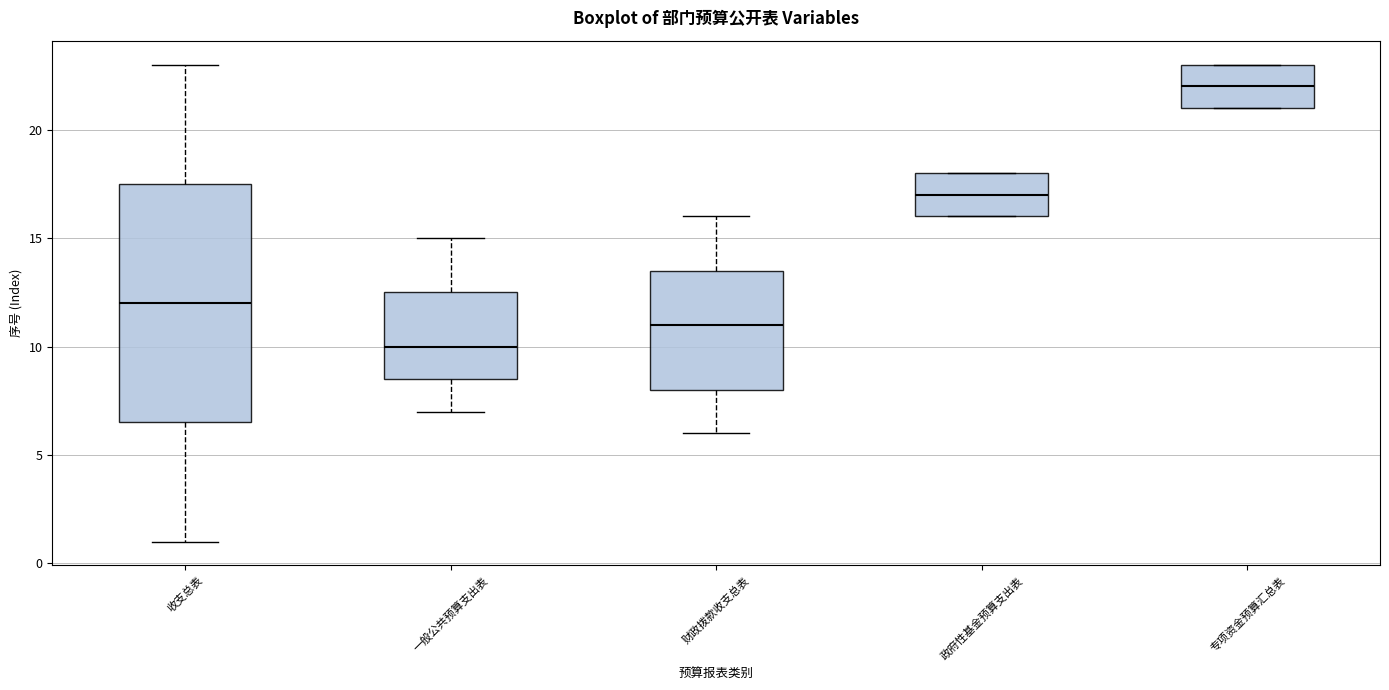

Reading left to right, transcribe this box plot: for each box, give where its median line is, the range the box spans, and where its two whiskers end, as read against the y-axis. The values are not printed on the chart, so give them approximately, as read against the axis.

收支总表: median 12.0, box 6.5 to 17.5, whiskers 1.0 to 23.0
一般公共预算支出表: median 10.0, box 8.5 to 12.5, whiskers 7.0 to 15.0
财政拨款收支总表: median 11.0, box 8.0 to 13.5, whiskers 6.0 to 16.0
政府性基金预算支出表: median 17.0, box 16.0 to 18.0, whiskers 16.0 to 18.0
专项资金预算汇总表: median 22.0, box 21.0 to 23.0, whiskers 21.0 to 23.0